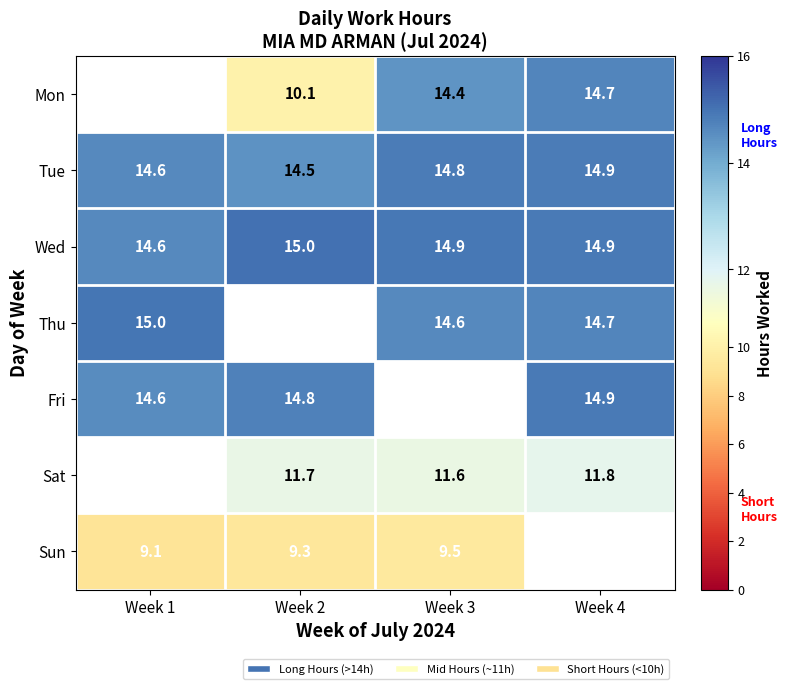

True or false: Sun has a value of 14.9 at Week 2.

False